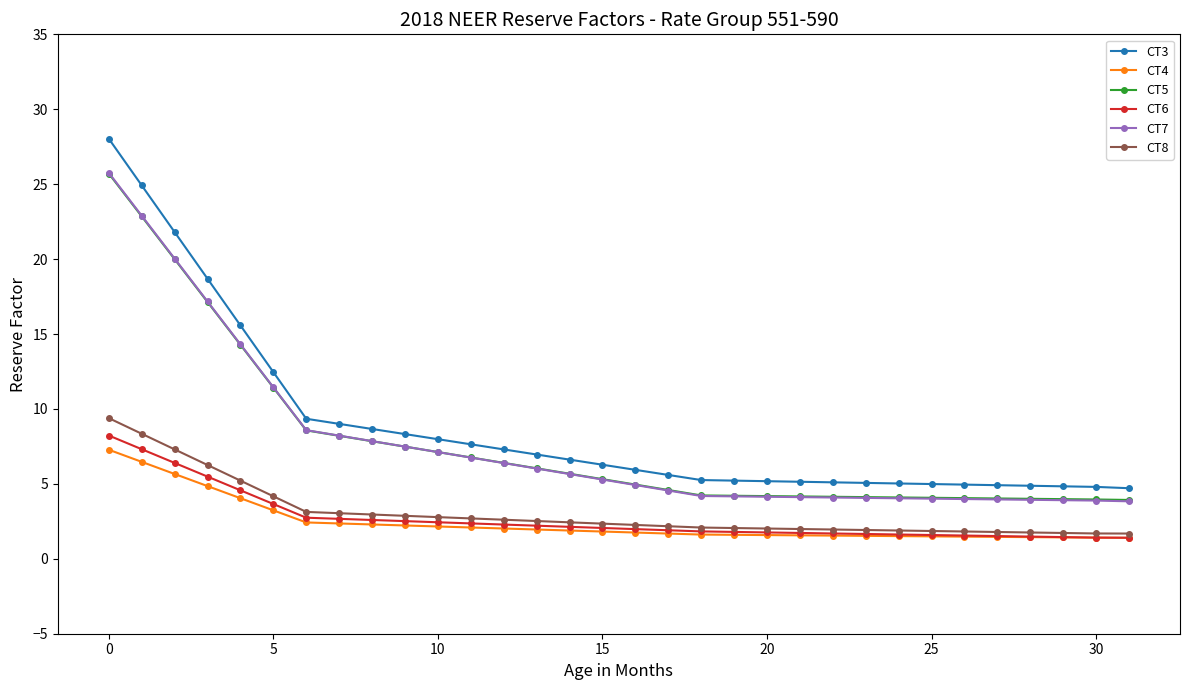

Which series has the widest spread of values?

CT3